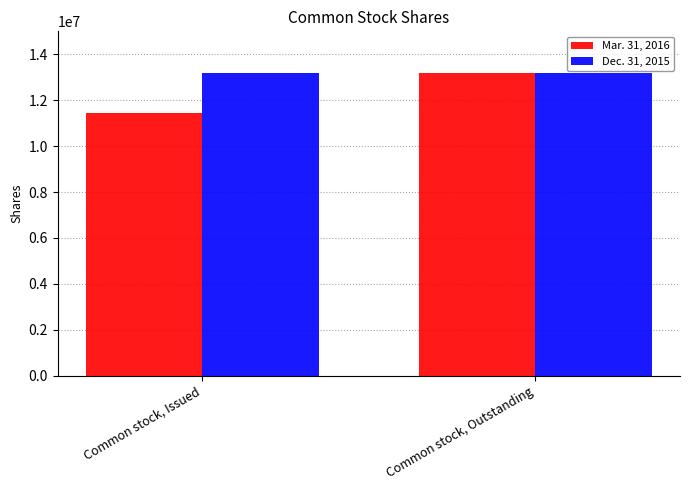

Rank the series at Common stock, Issued from lowest to highest value.

Mar. 31, 2016, Dec. 31, 2015